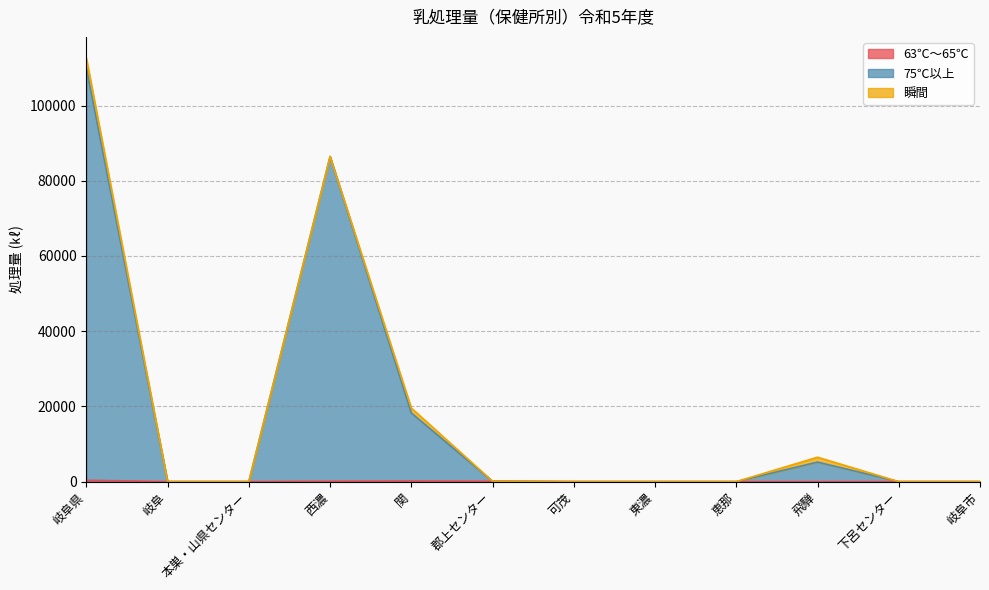

True or false: 75℃以上 and 63℃～65℃ intersect in this chart.

False